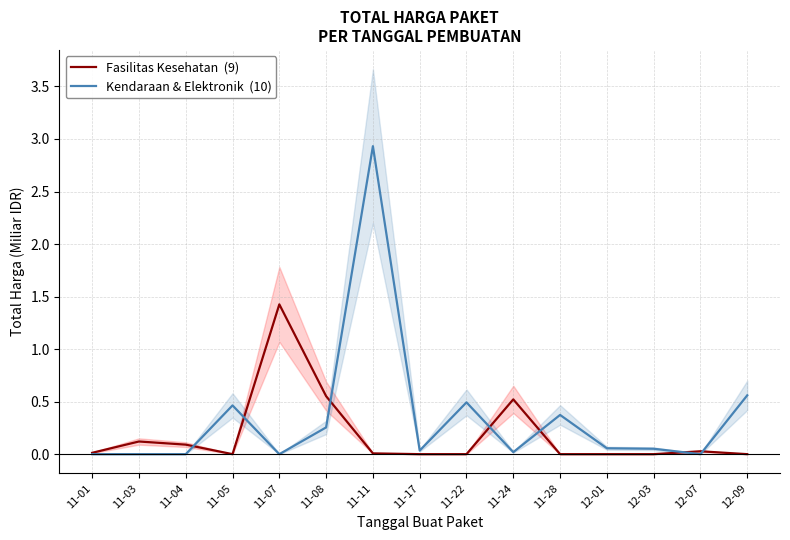

The value of Kendaraan & Elektronik  (10) at 12-03 is 0.0. True or false?

False